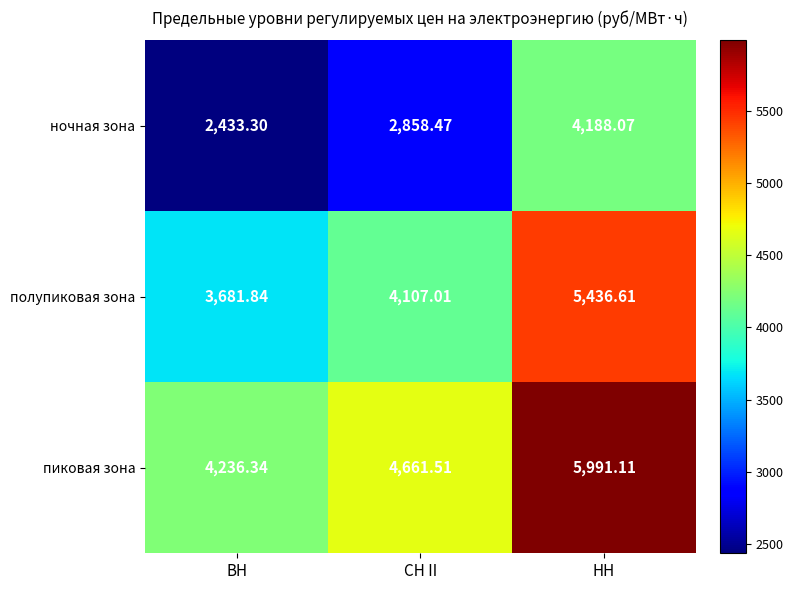

At which category is the sum across all series the highest?

НН